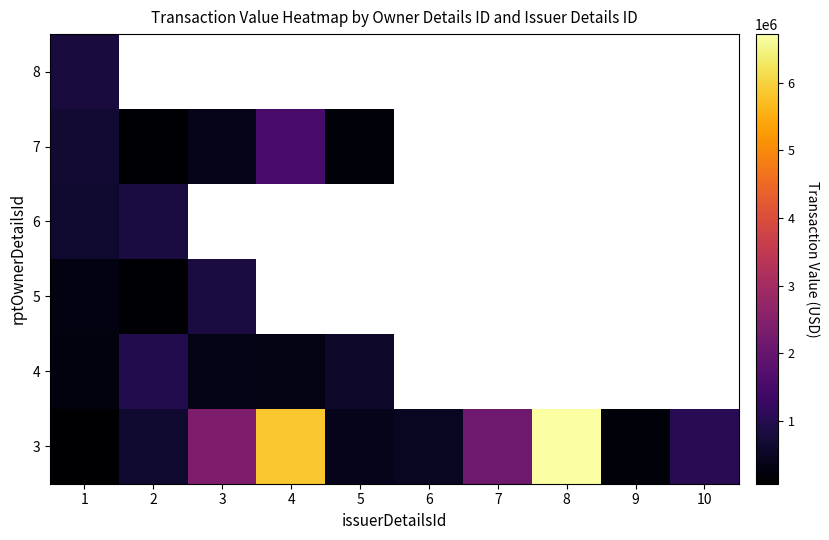

Is it true that 4 equals 322200.0 at 4?

True